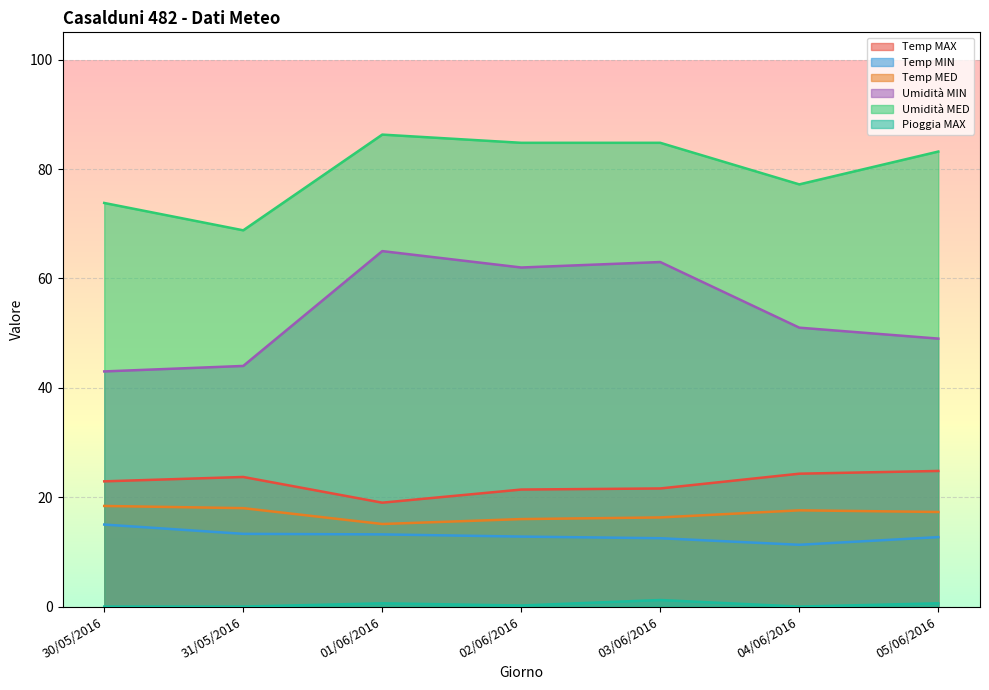

What are all the series names shown in the legend?

Temp MAX, Temp MIN, Temp MED, Umidità MIN, Umidità MED, Pioggia MAX